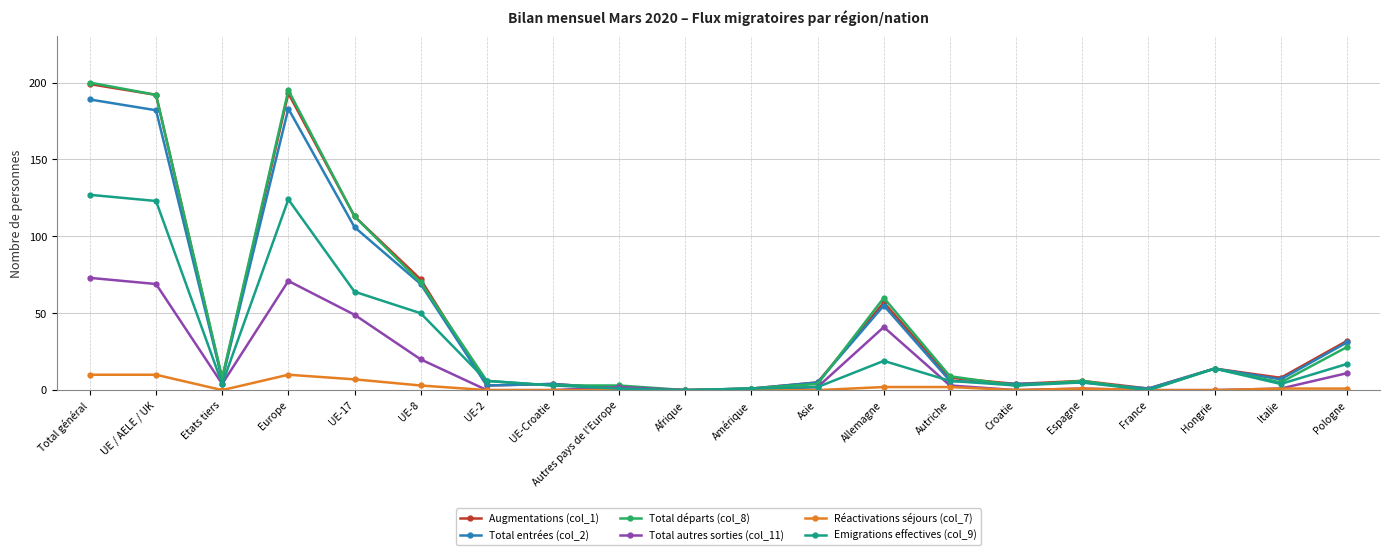

The value of Total entrées (col_2) at UE-Croatie is 4. True or false?

True